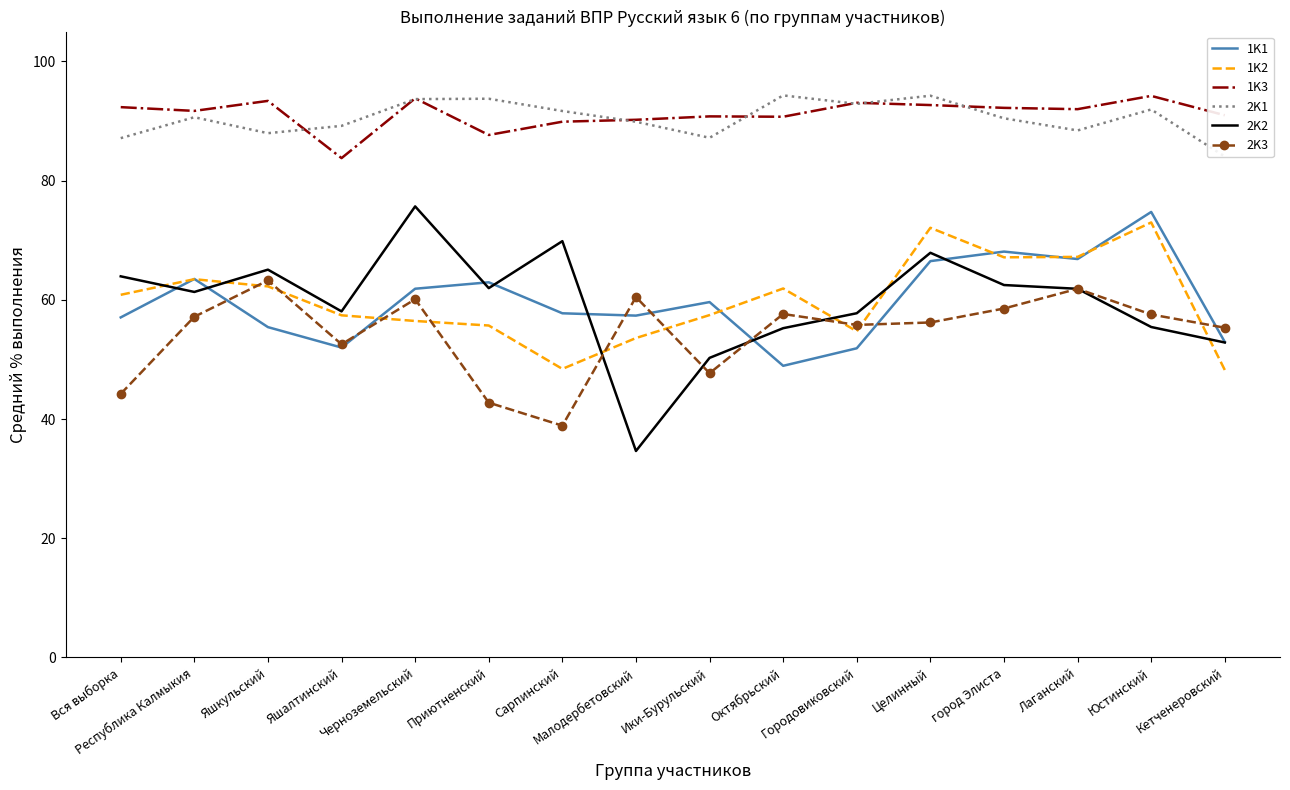

What is the value of the 2K2 point at the 6th from the left?

62.0